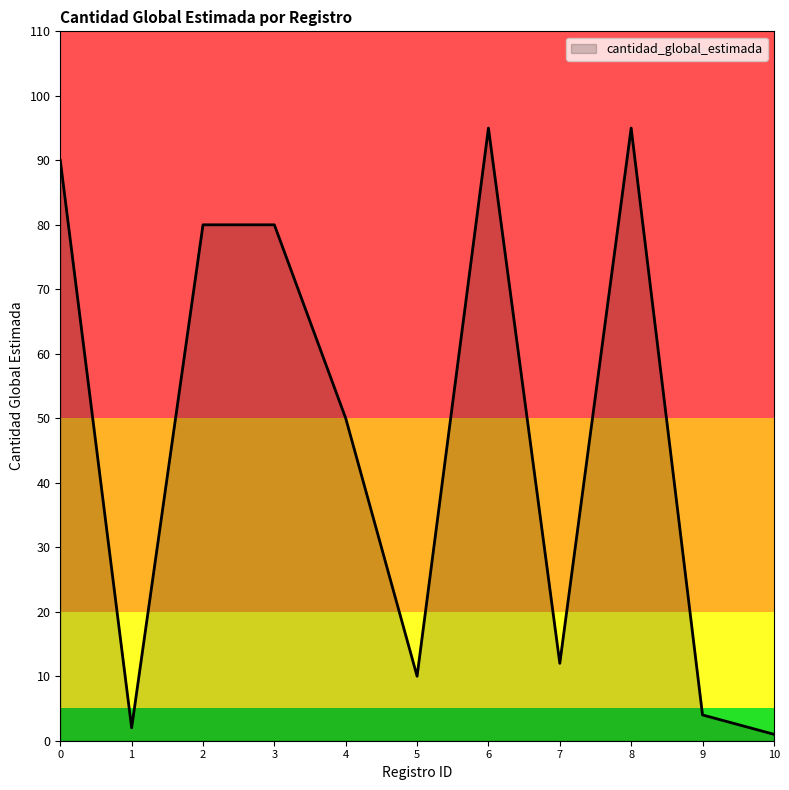

How many categories are shown in the chart?

11